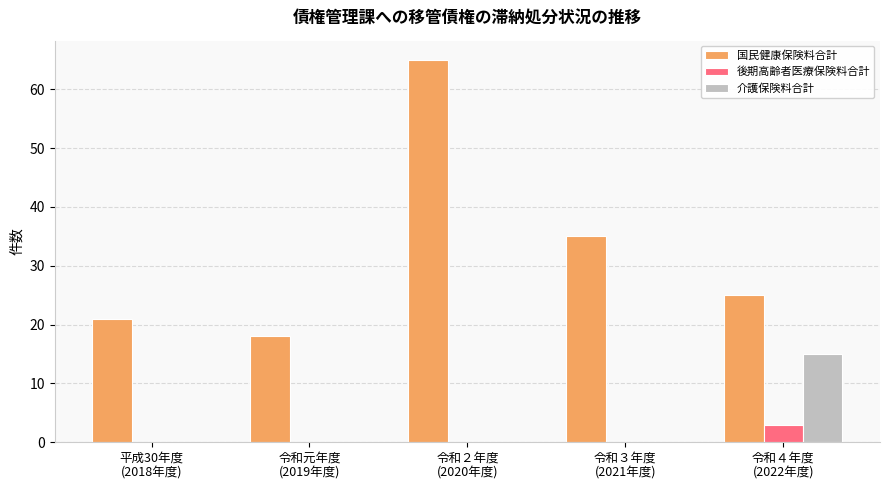

Reading left to right, list all the values displayed in this chart.

国民健康保険料合計: 21	18	65	35	25
後期高齢者医療保険料合計: 0	0	0	0	3
介護保険料合計: 0	0	0	0	15